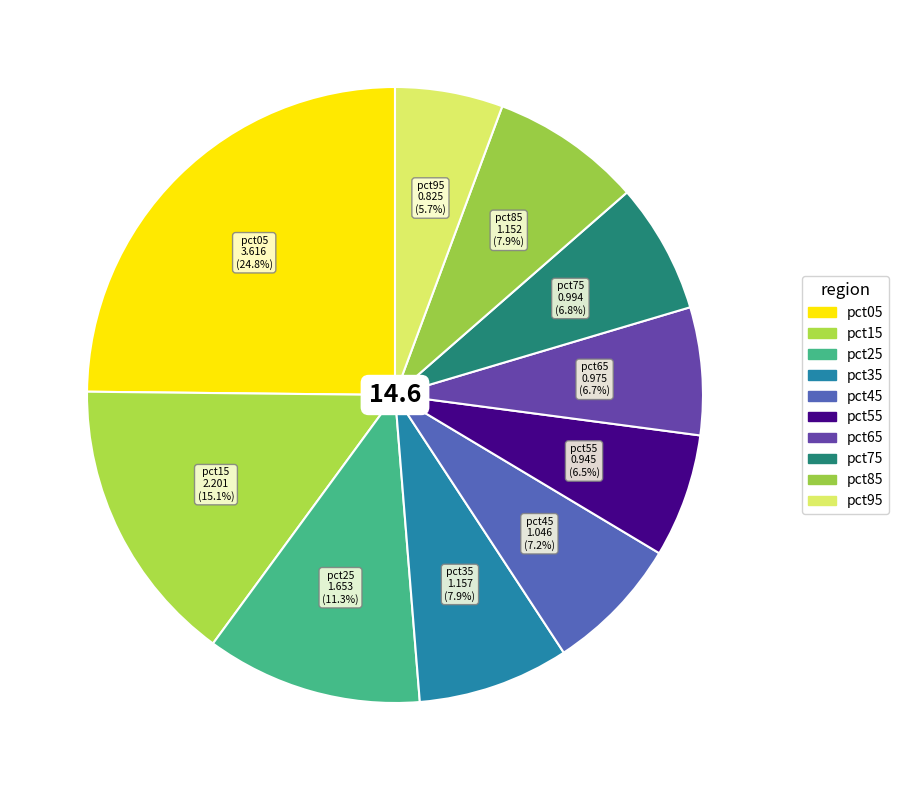

What is the smallest slice in the pie chart?

pct95